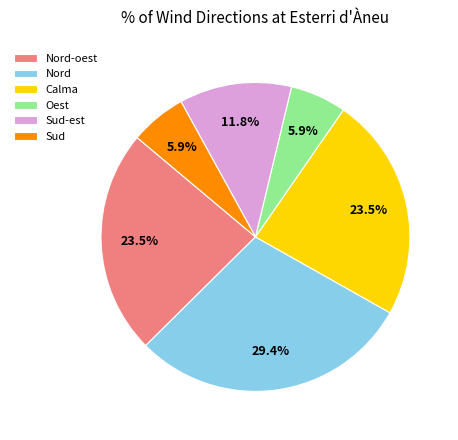

Which category has the biggest portion of the pie?

Nord